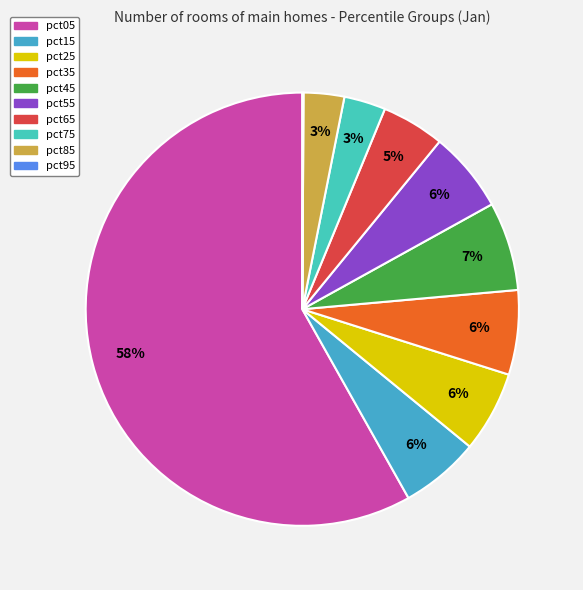

To the nearest percent, what percentage of the pie is pct85?

3%